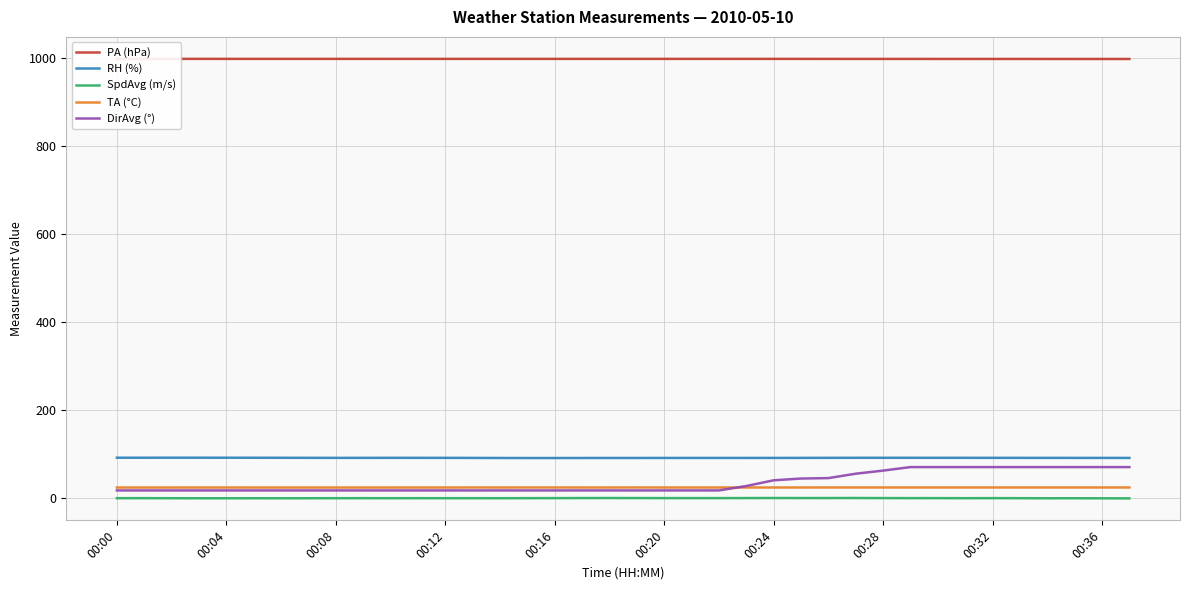

True or false: SpdAvg (m/s) and PA (hPa) cross at least once.

False